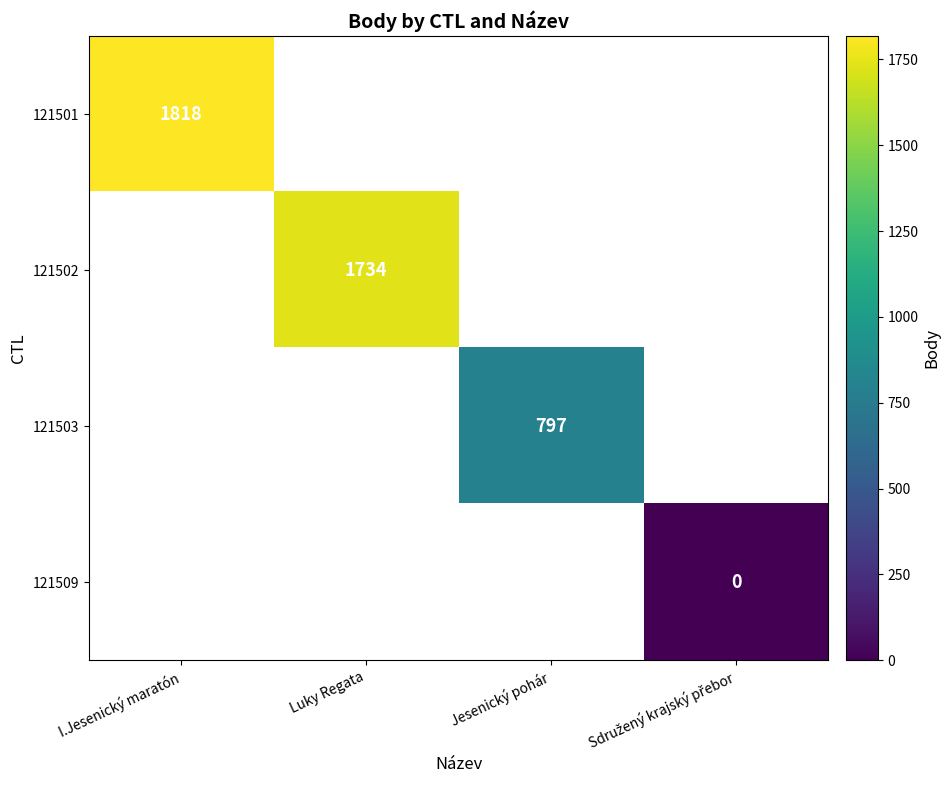

Is it true that 121503 equals 797 at Jesenický pohár?

True